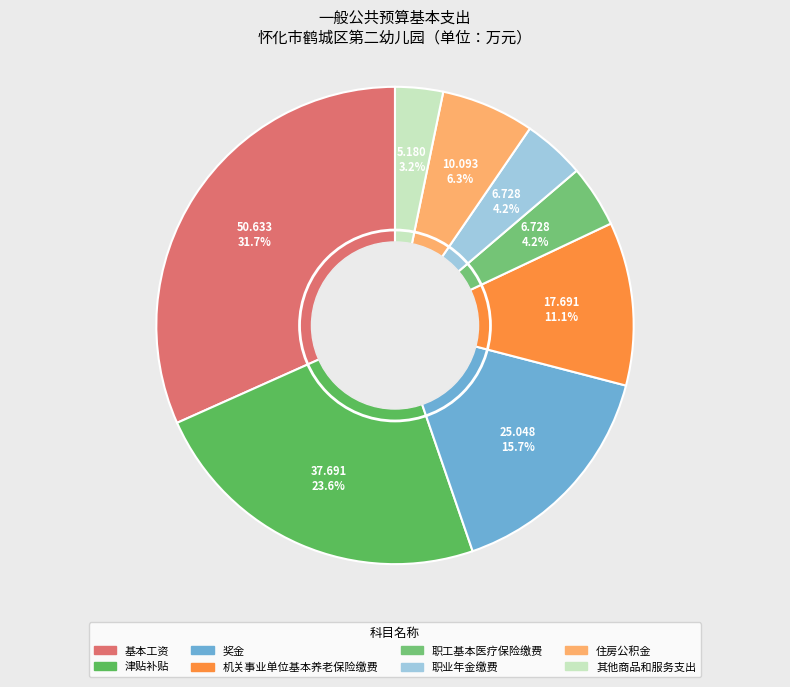

Count the number of slices in the pie.

8